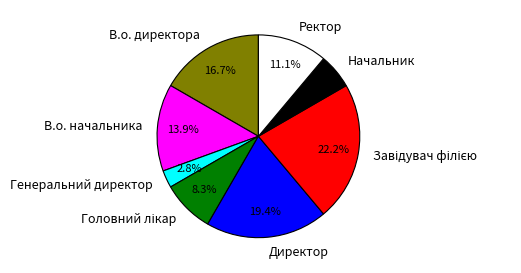

Which has a higher value, В.о. директора or Начальник?

В.о. директора